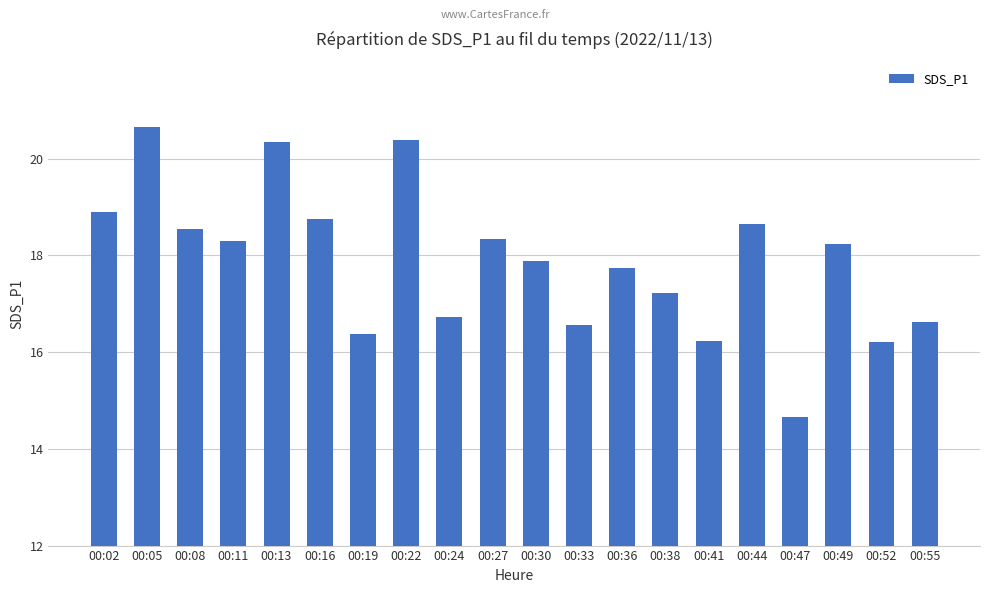

At which category does the chart reach its minimum across all series?

00:47